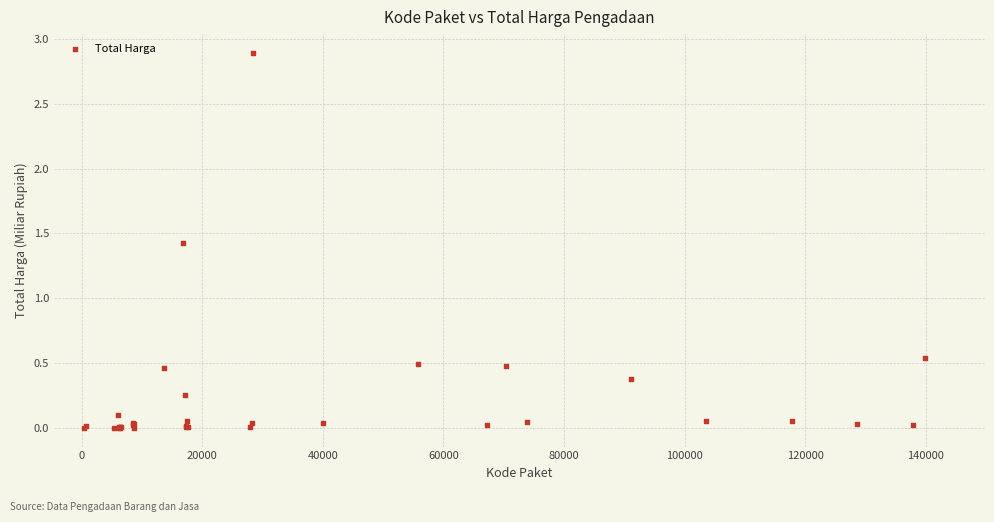

What Y value in the scatter plot is closest to 1?

1.4